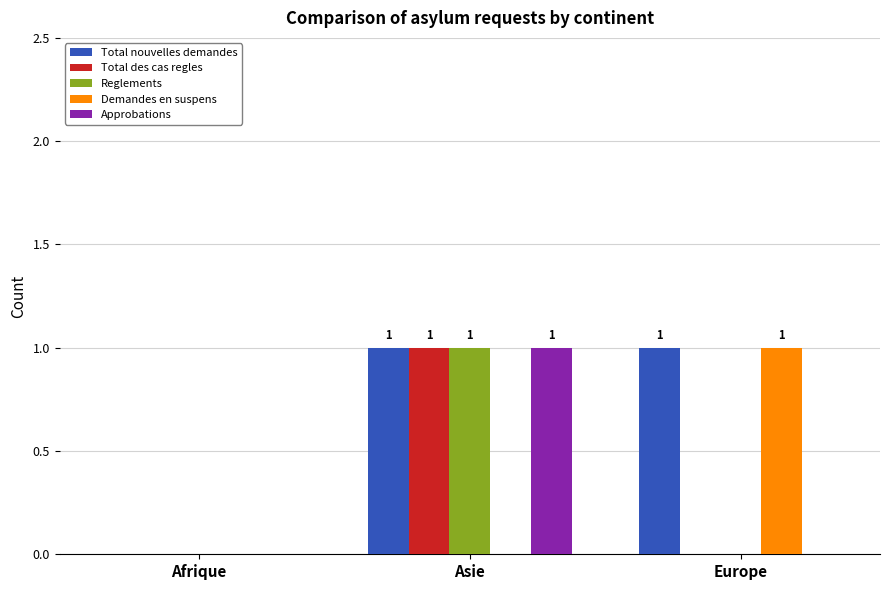

How many Approbations values are between 0 and 1?

3